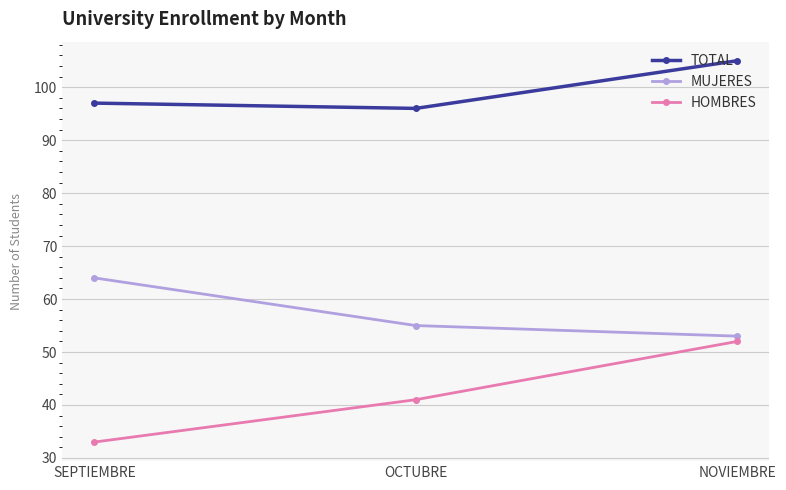

What is the maximum value shown in the chart?

105